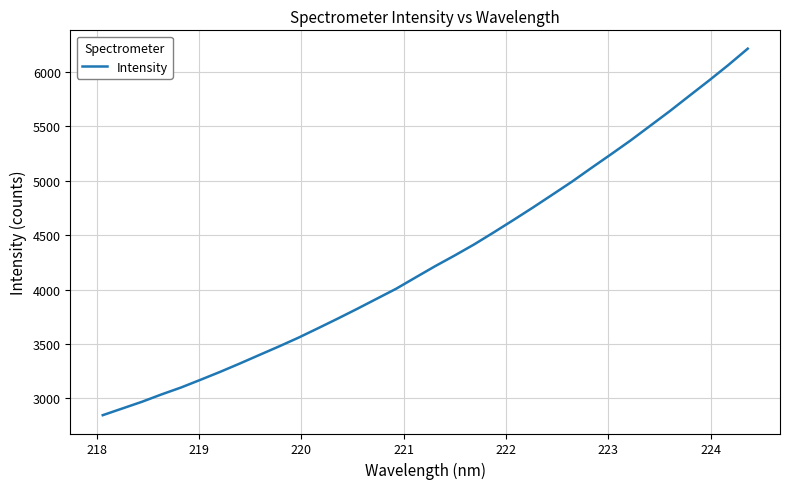

What is the maximum value shown in the chart?

6211.1